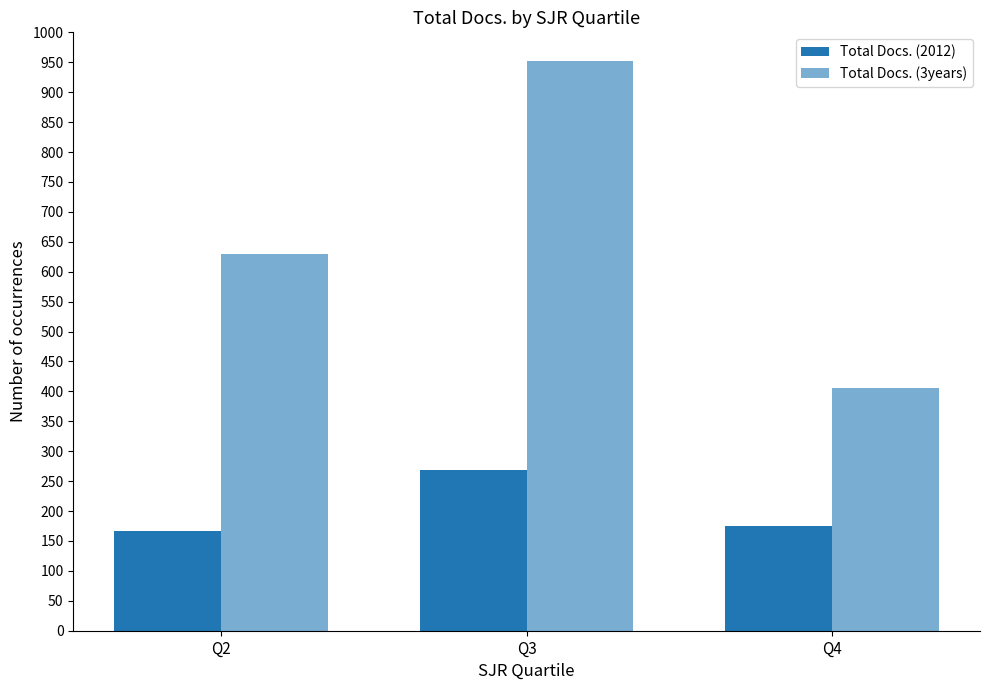

Count the number of data series in this chart.

2